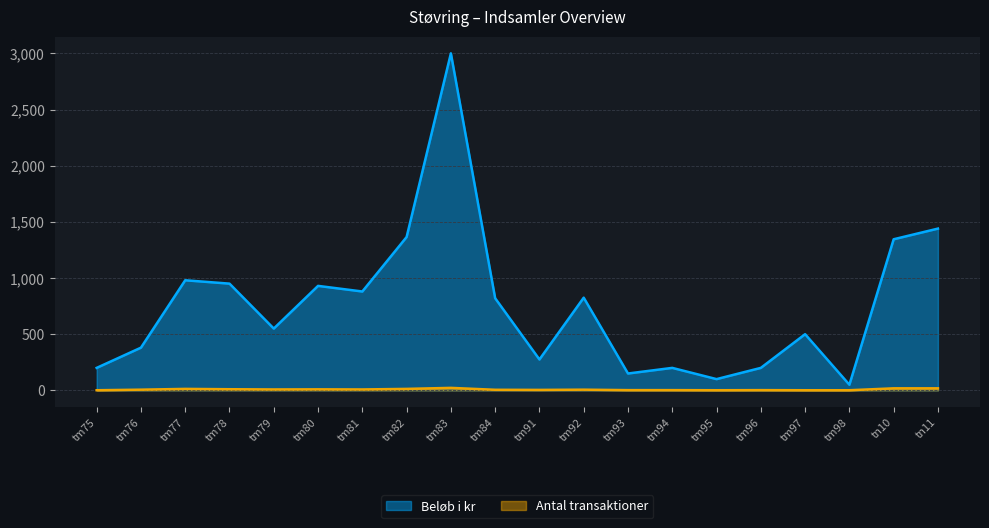

True or false: Antal transaktioner and Beløb i kr cross at least once.

False